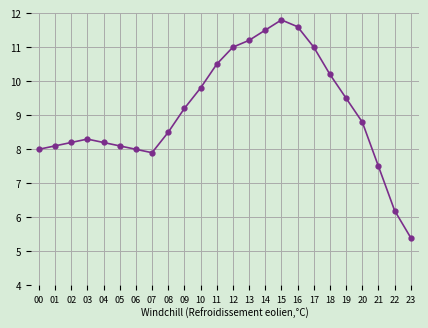

How many points are higher than both their immediate neighbors (excluding endpoints)?

2